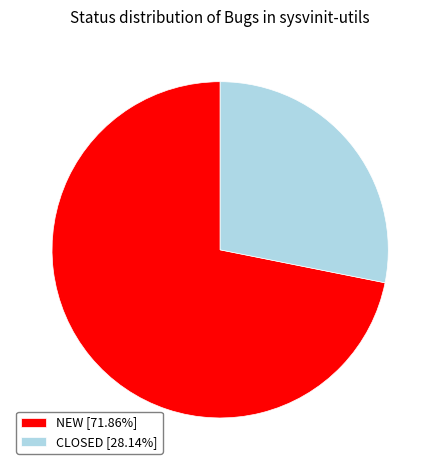

Does CLOSED account for over 50% of the chart?

No